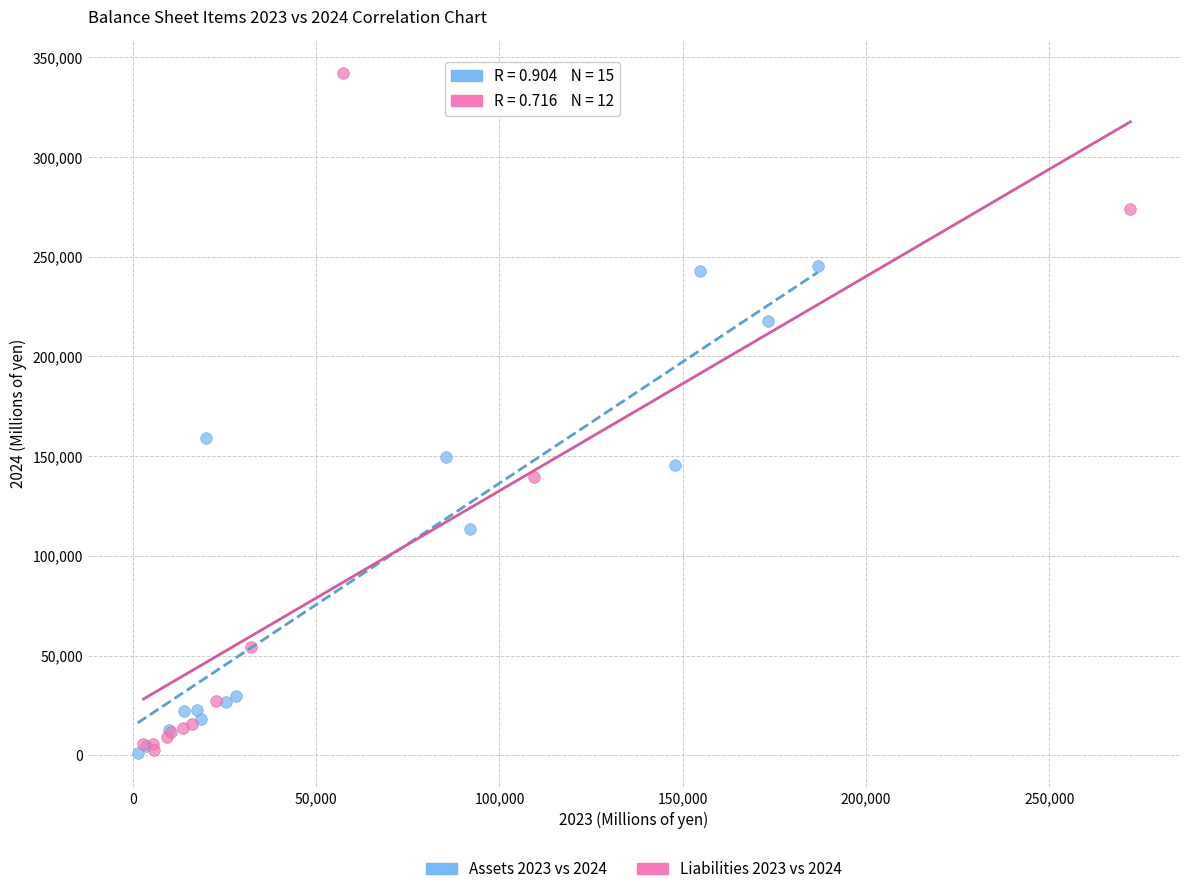

Which series reaches the maximum Y coordinate?

Liabilities 2023 vs 2024